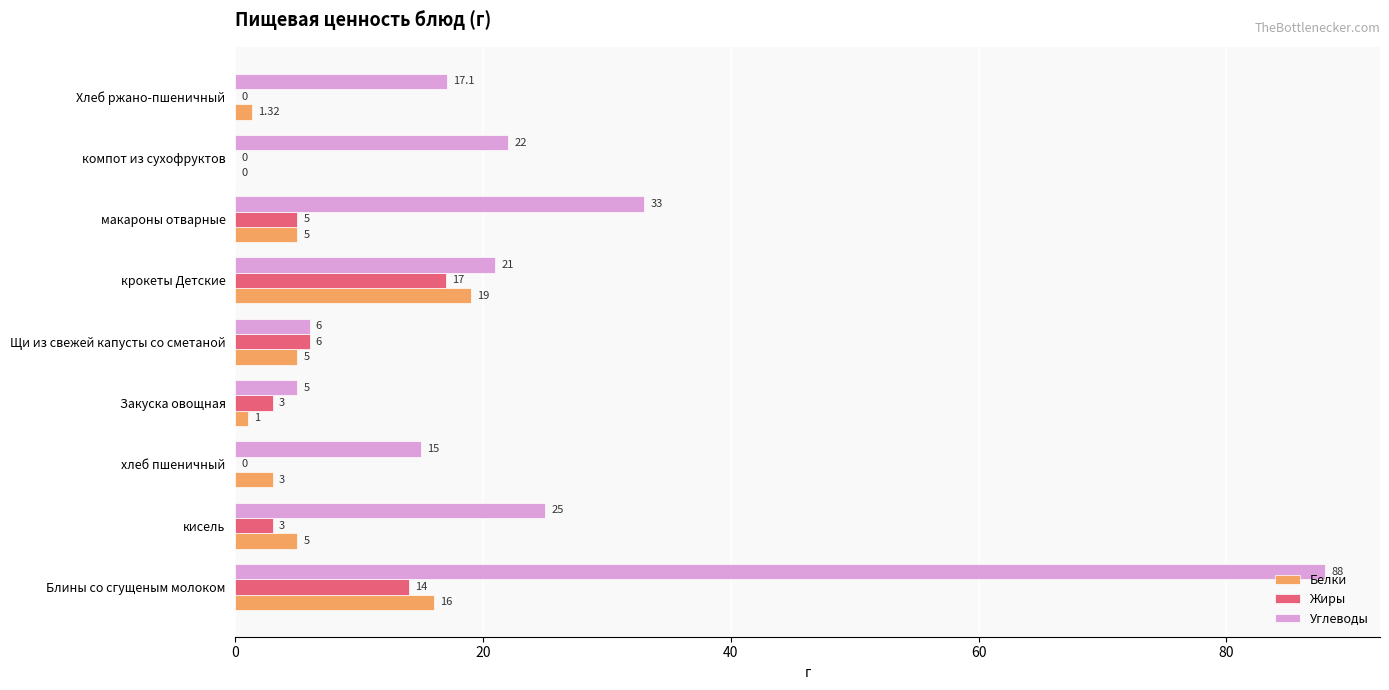

Is the value of Жиры at хлеб пшеничный greater than the value of Углеводы at Щи из свежей капусты со сметаной?

No